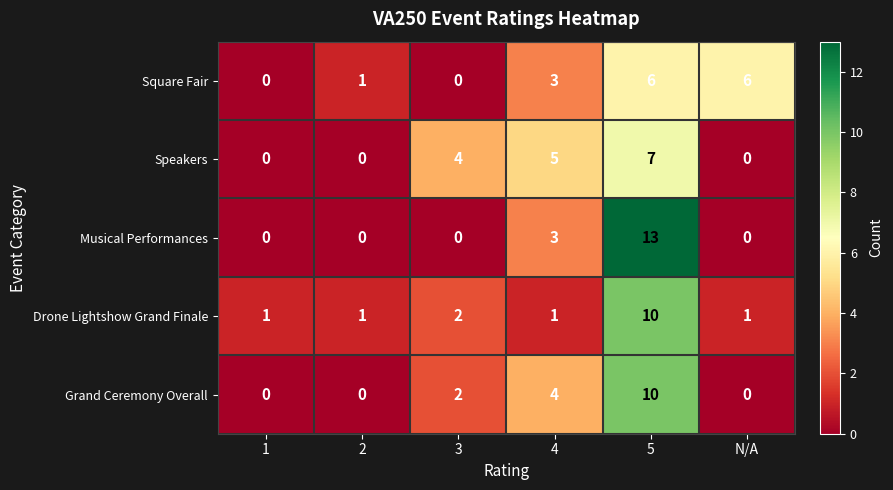

What is the total value across all series at 3?

8